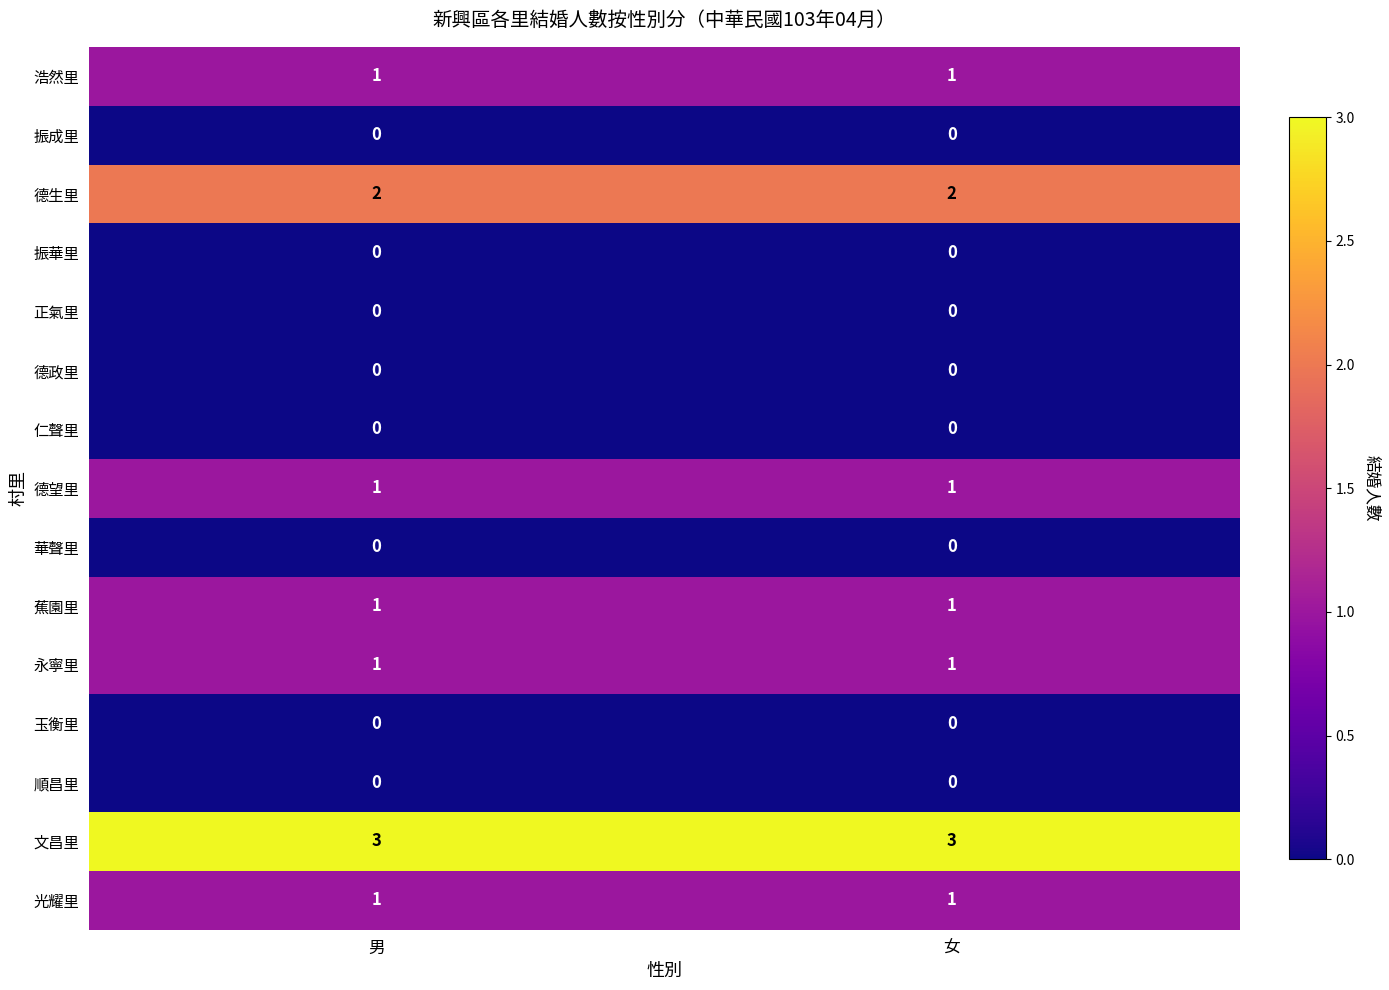

True or false: 正氣里 has a value of 0 at 男.

True